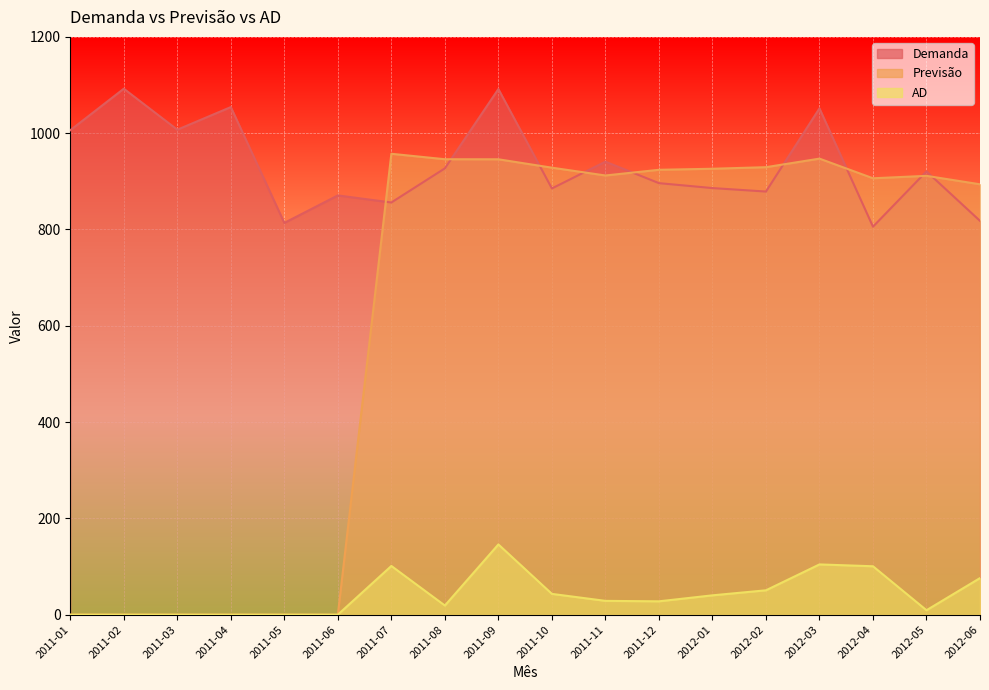

True or false: AD and Previsão intersect in this chart.

False